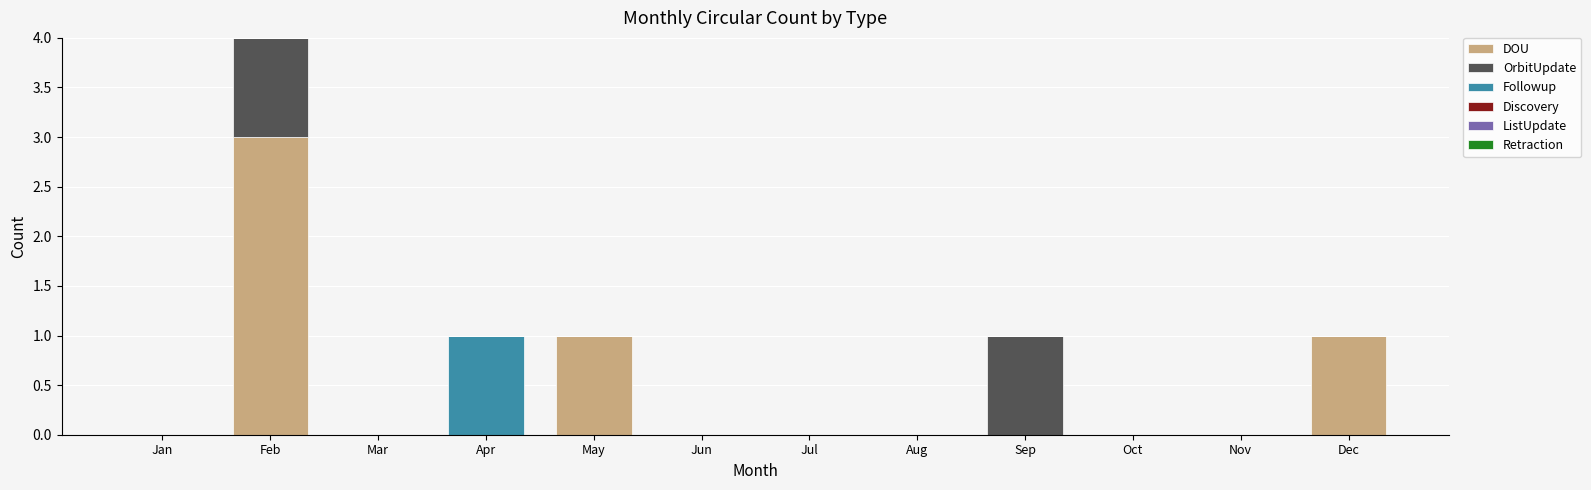

At which category is the sum across all series the highest?

Feb